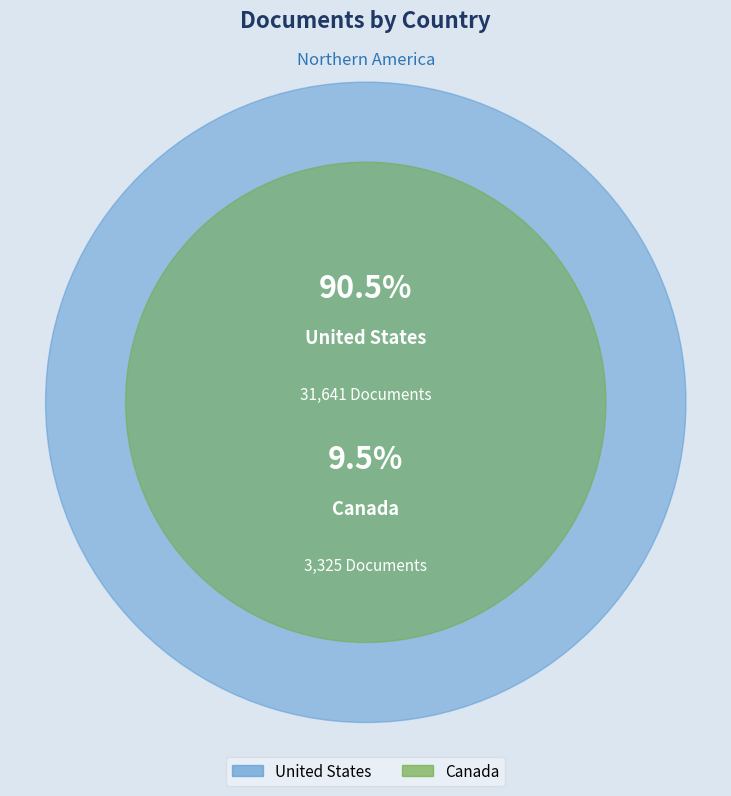

Count the number of slices in the pie.

2